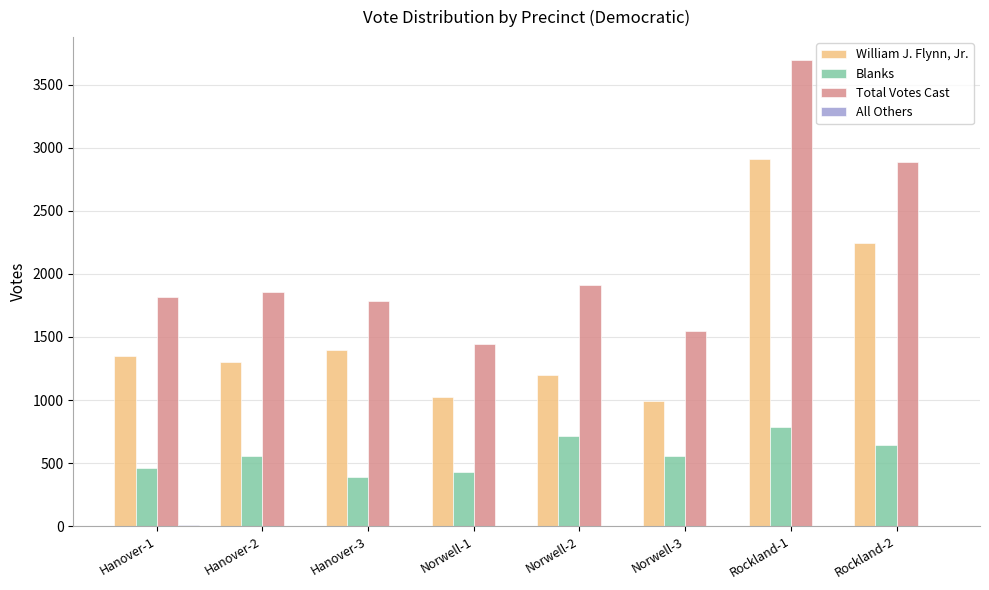

The value of Blanks at Norwell-2 is 959. True or false?

False